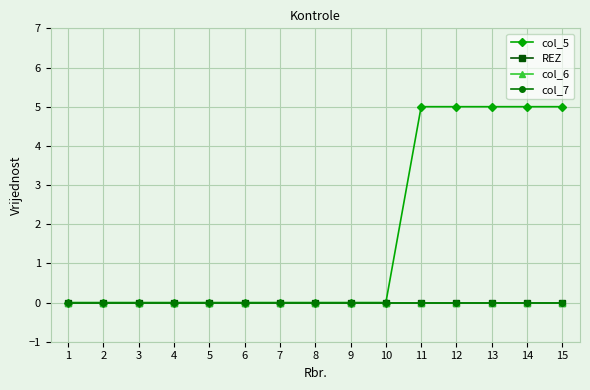

Between 9 and 12, which series saw the biggest shift?

col_5